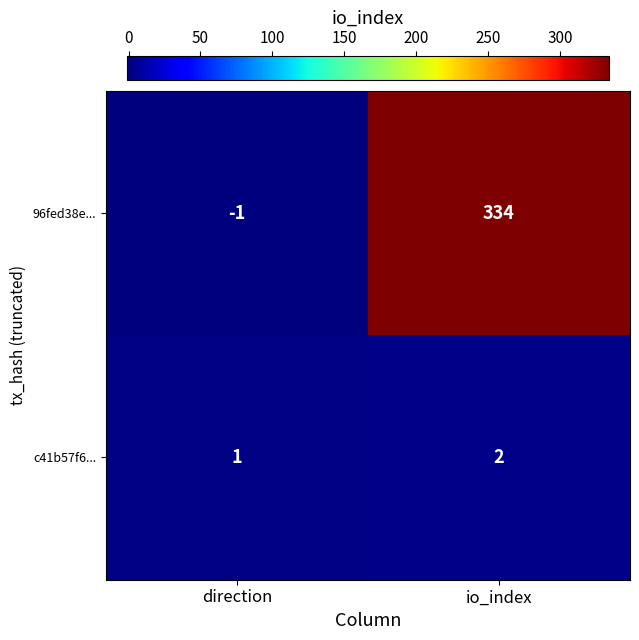

What is the difference between the 96fed38e... values at io_index and direction?

335